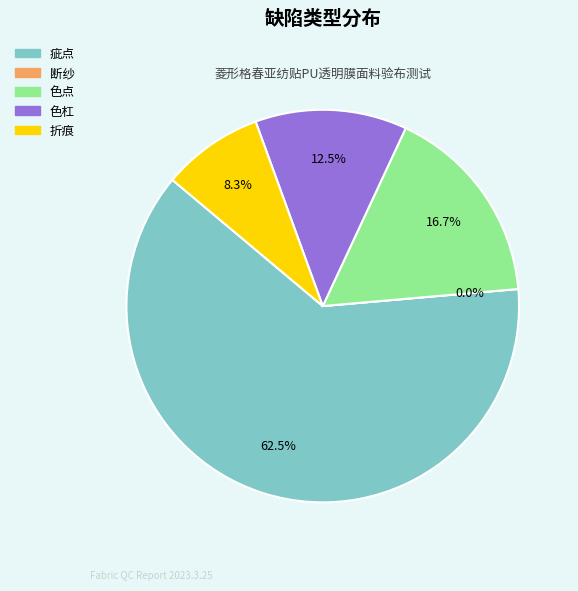

What is the smallest slice in the pie chart?

断纱